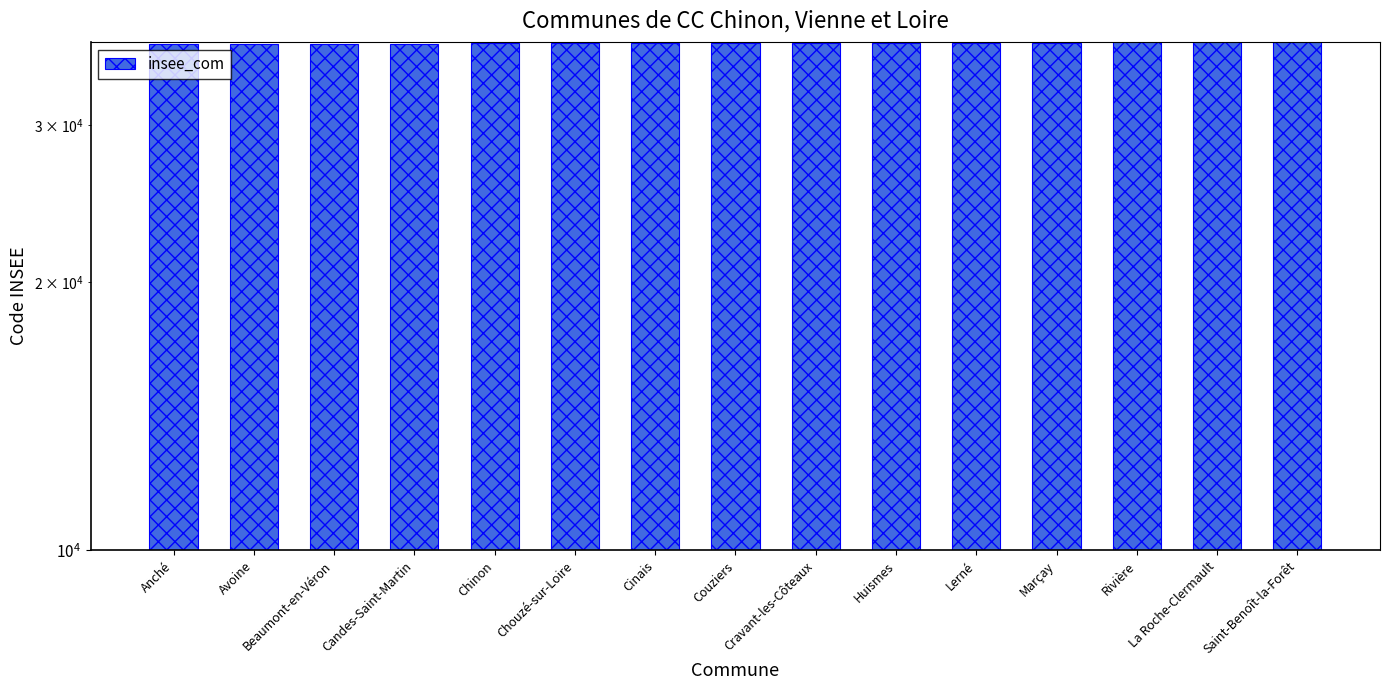

What is the difference between the values at Huismes and Rivière?

83